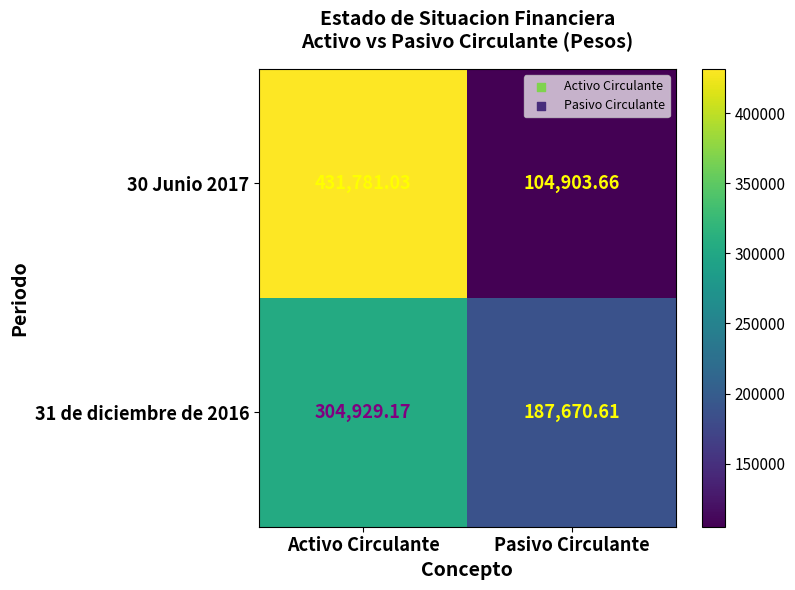

Which label corresponds to the largest value in the chart?

Activo Circulante